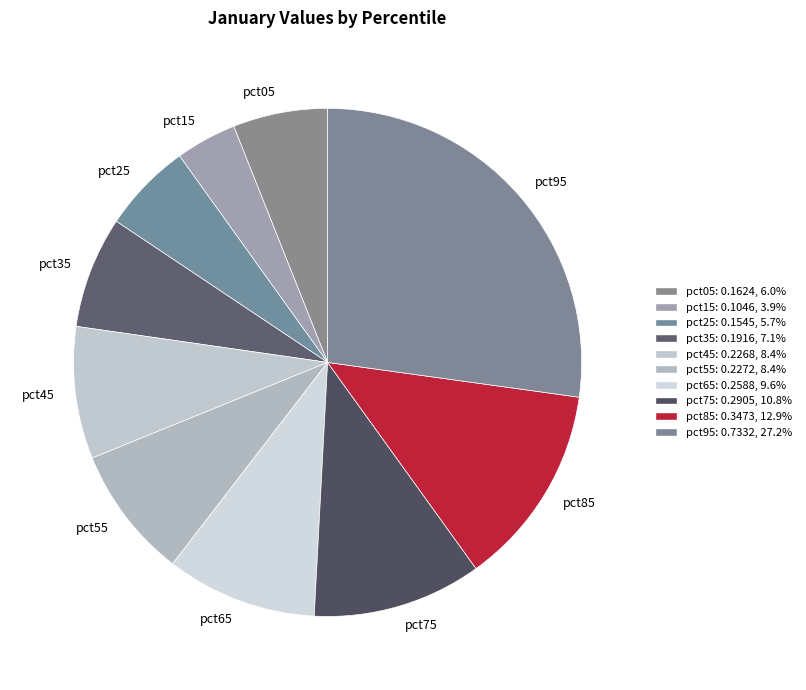

Count the number of slices in the pie.

10